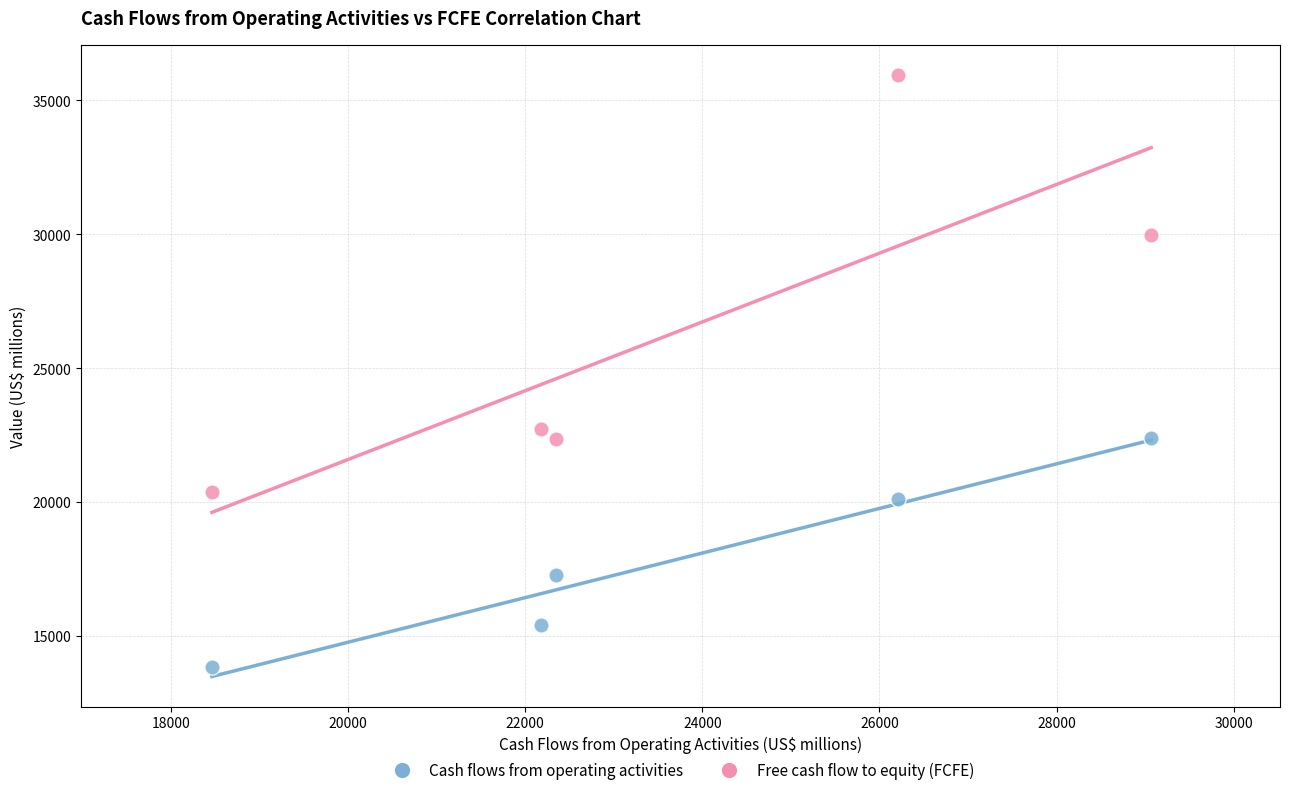

What are all the series names shown in the legend?

Cash flows from operating activities, Free cash flow to equity (FCFE)